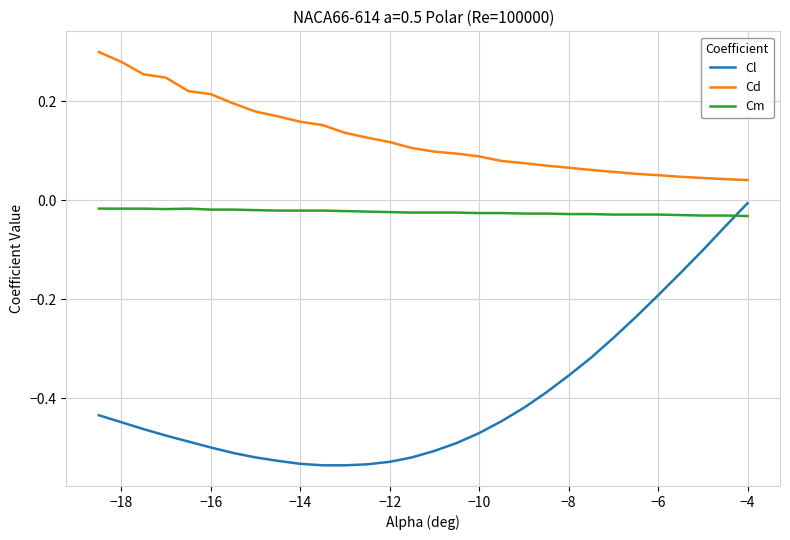

At how many categories does at least one series exceed 0?

30